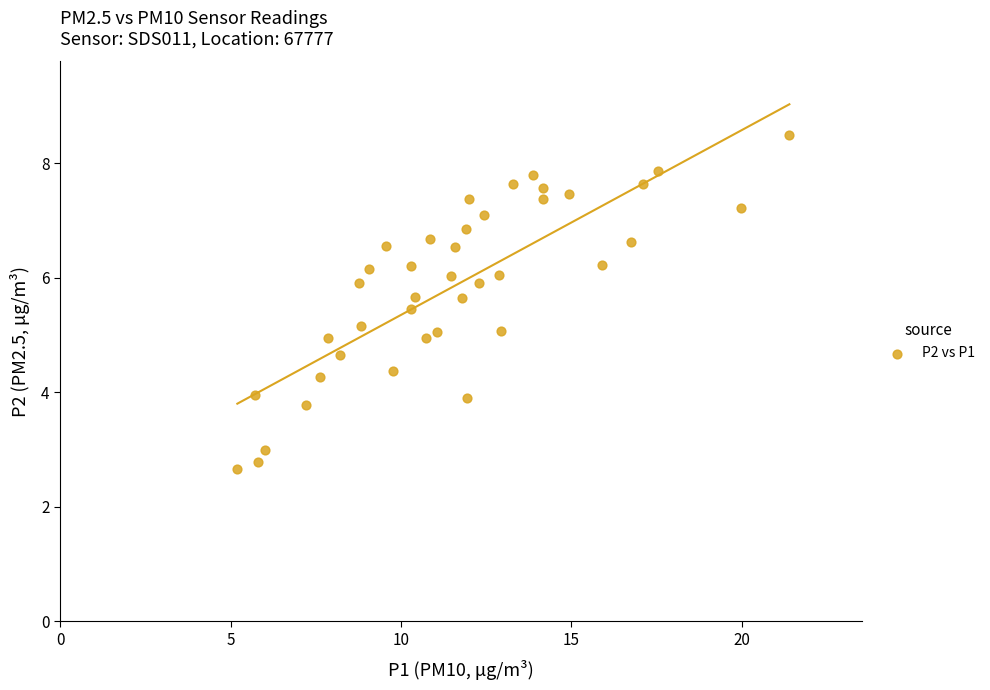

What is the range of Y values (max minus min)?

5.8